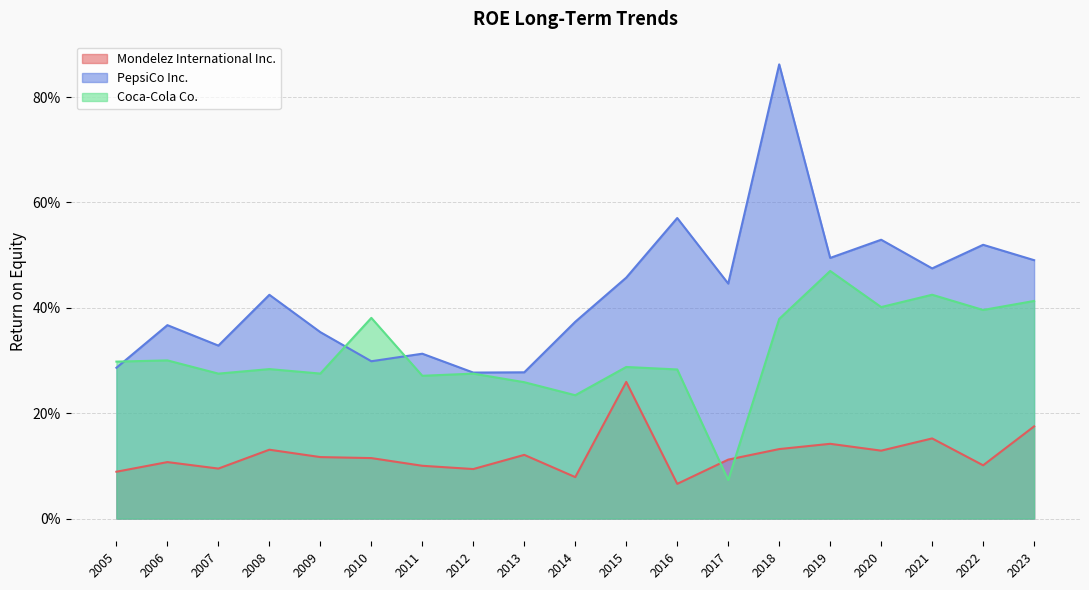

Read the Mondelez International Inc. value at 2005.

0.1